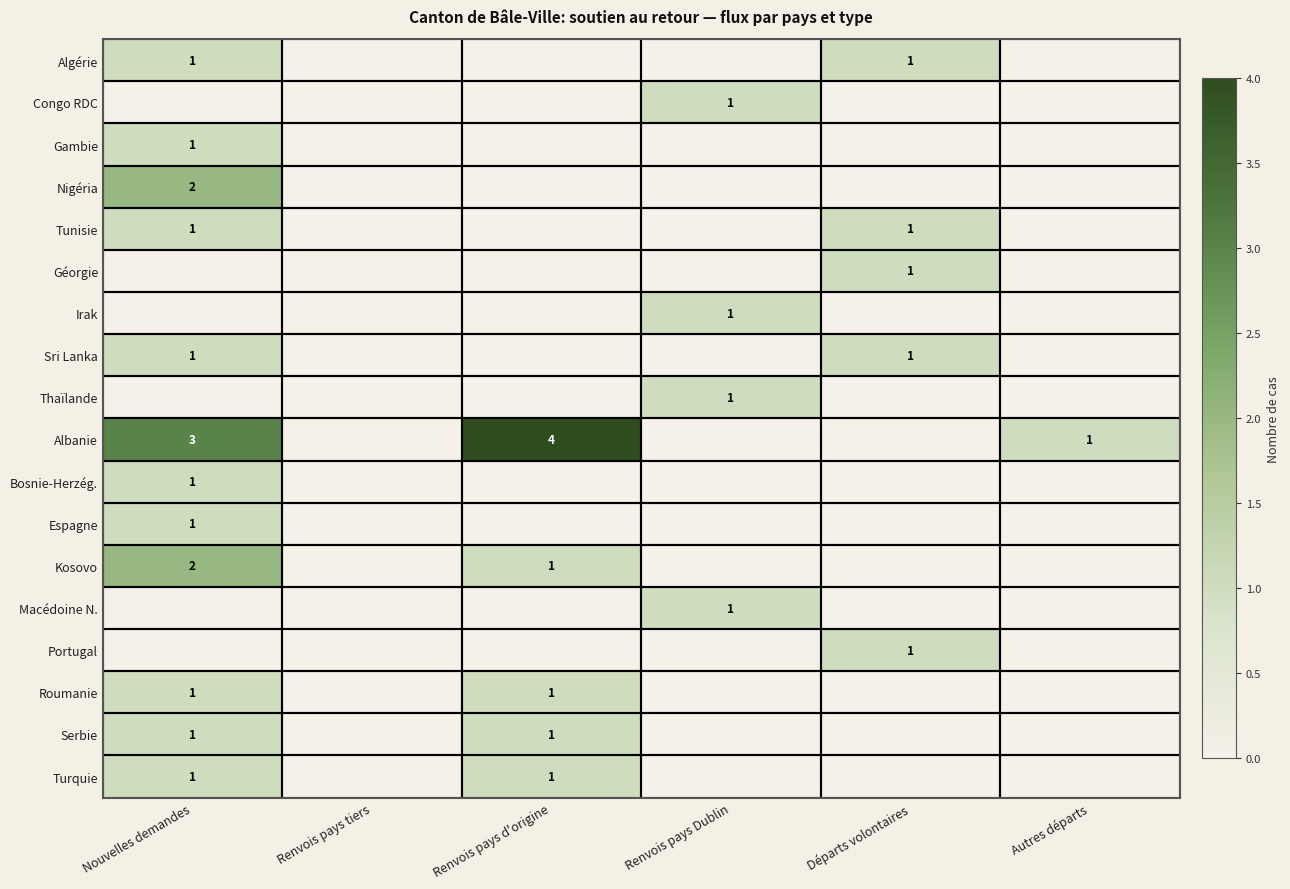

The Albanie series shows 1 at Autres départs. True or false?

True